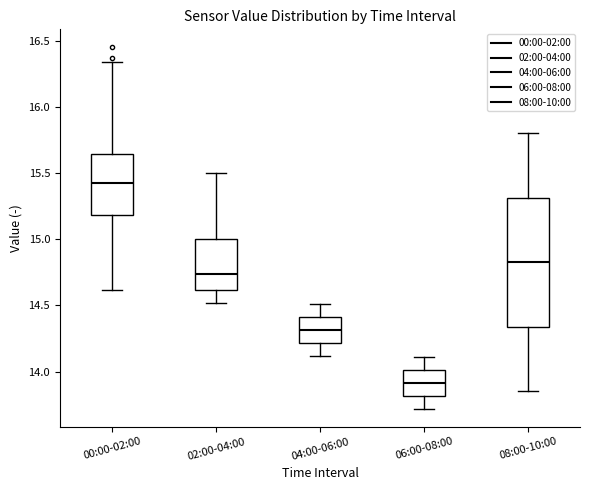

Reading left to right, read every box against the y-axis: the position of its median line, the range the box covers, and the ends of its whiskers. The values are not printed on the chart, so give them approximately, as read against the axis.

00:00-02:00: median 15.45, box 15.20 to 15.65, whiskers 14.60 to 16.35
02:00-04:00: median 14.75, box 14.60 to 15.00, whiskers 14.50 to 15.50
04:00-06:00: median 14.30, box 14.20 to 14.40, whiskers 14.10 to 14.50
06:00-08:00: median 13.90, box 13.80 to 14.00, whiskers 13.70 to 14.10
08:00-10:00: median 14.85, box 14.35 to 15.30, whiskers 13.85 to 15.80